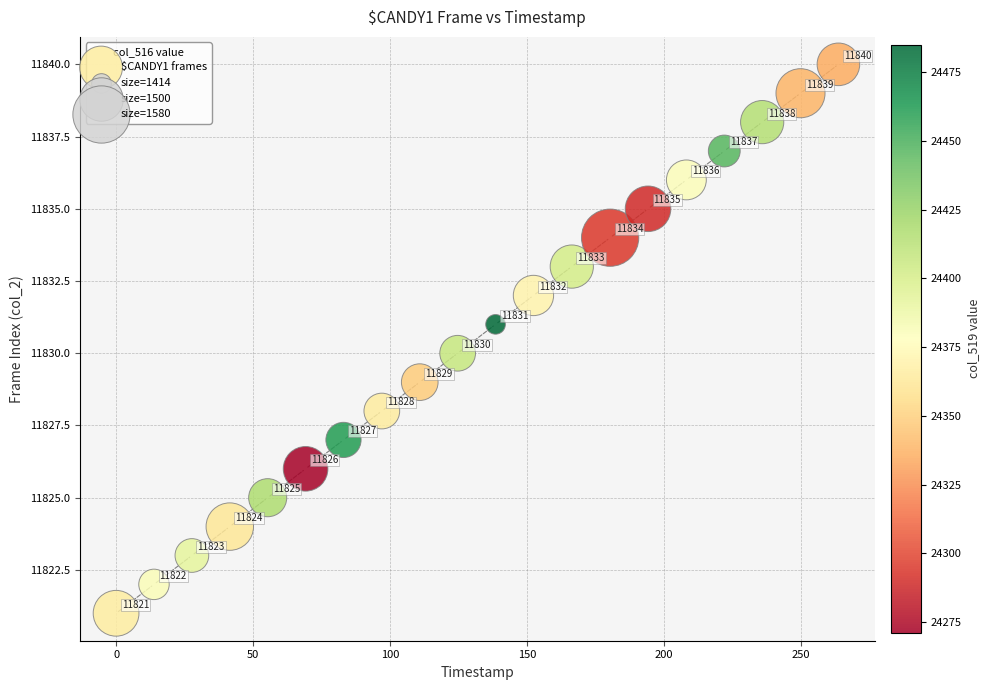

What Y value in the scatter plot is closest to 11830?

11830